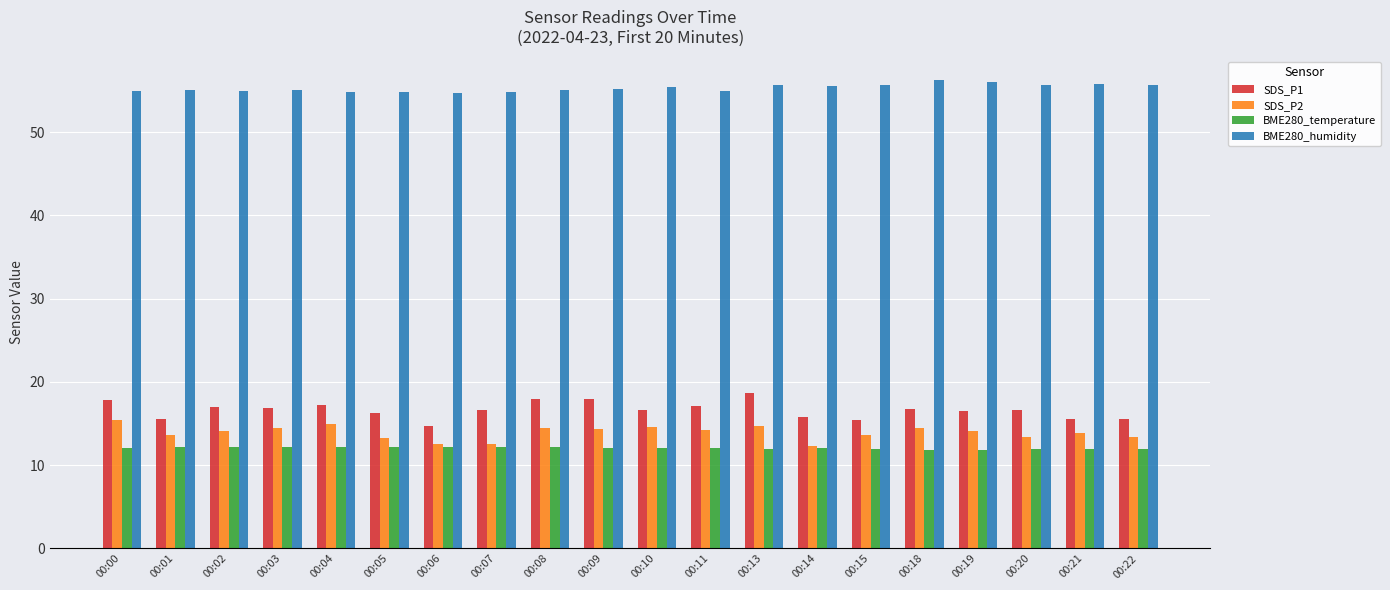

What is the difference between the highest and lowest values at 00:11?

42.8